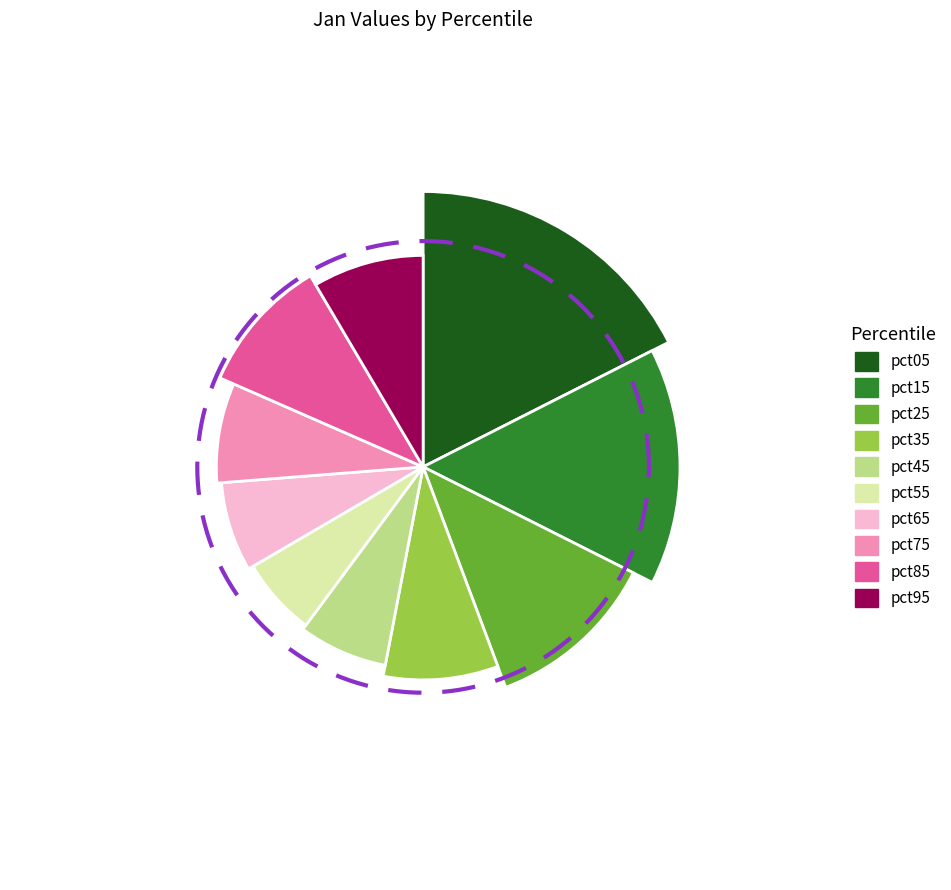

What percentage is the pct15 slice, to the nearest percent?

15%